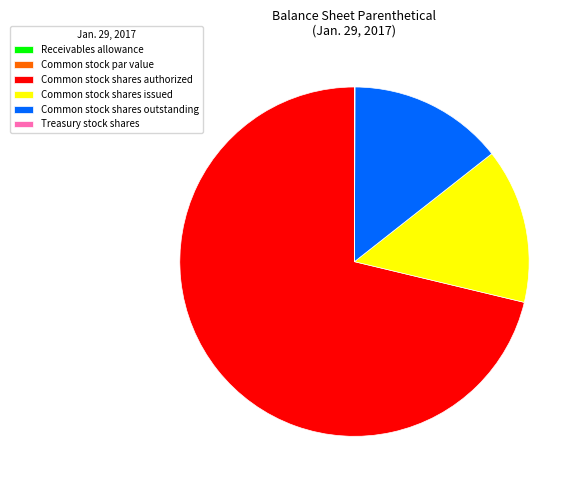

The Common stock shares issued slice represents 14% of the pie. True or false?

True